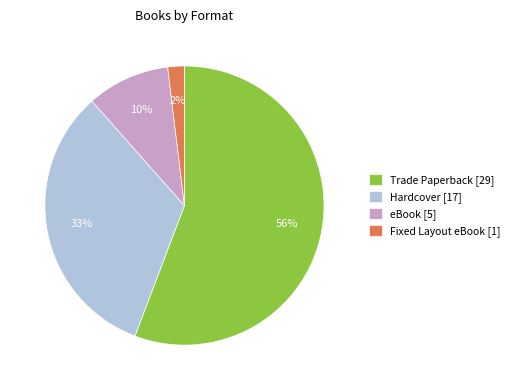

What is the smallest slice in the pie chart?

Fixed Layout eBook